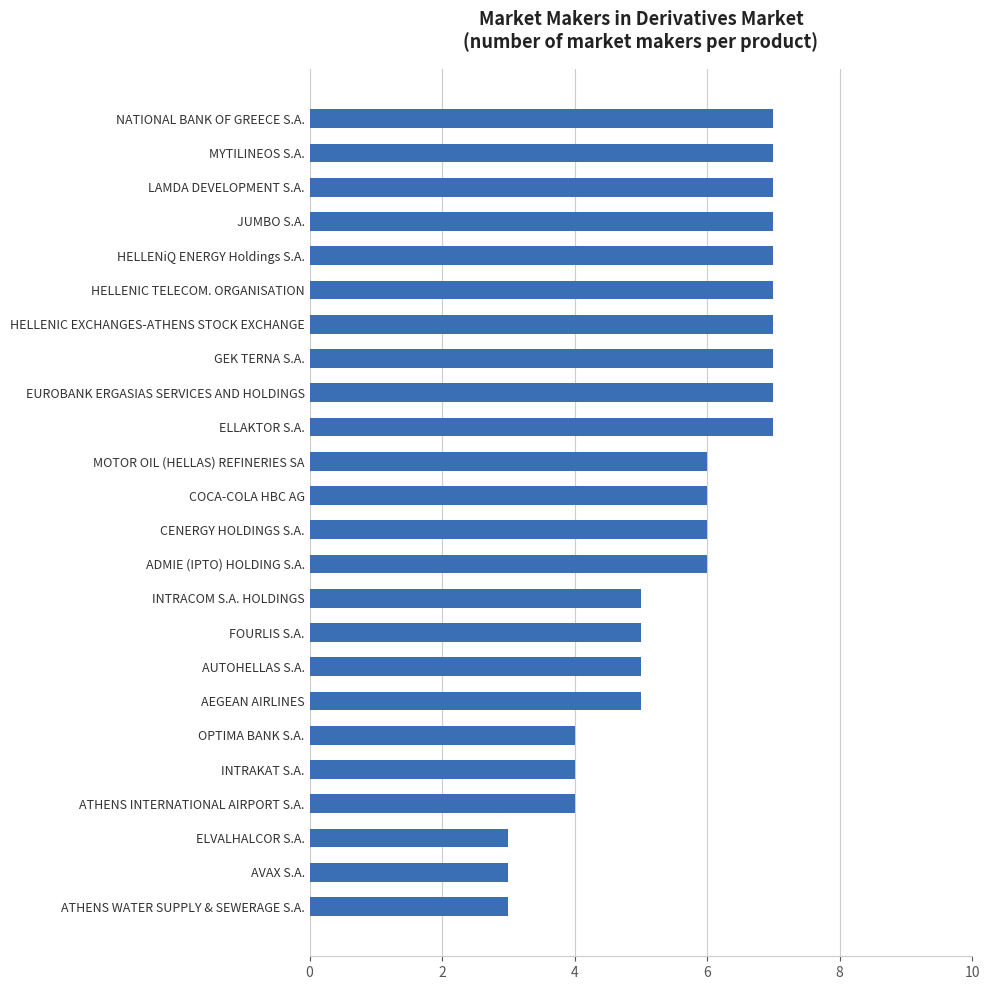

What is the difference between the second highest and second lowest values?

4